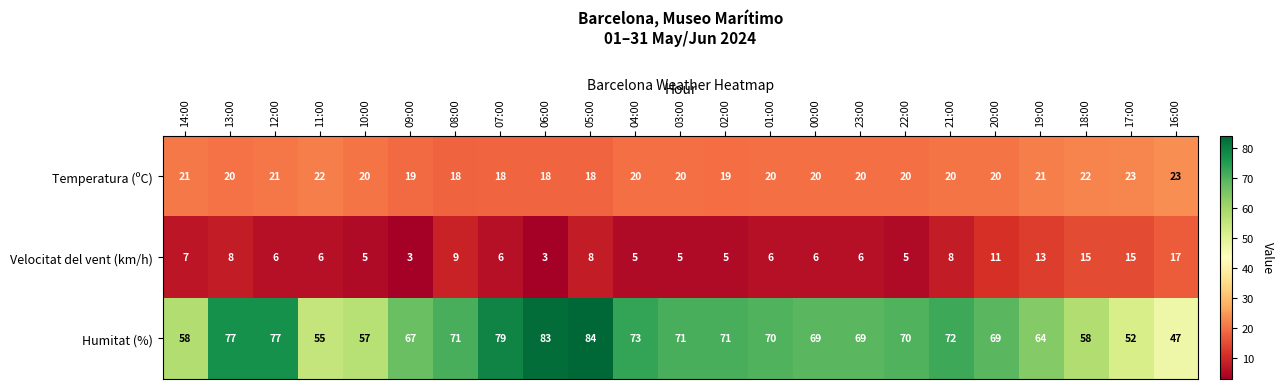

Rank the series by their average value, from highest to lowest.

Humitat (%), Temperatura (ºC), Velocitat del vent (km/h)